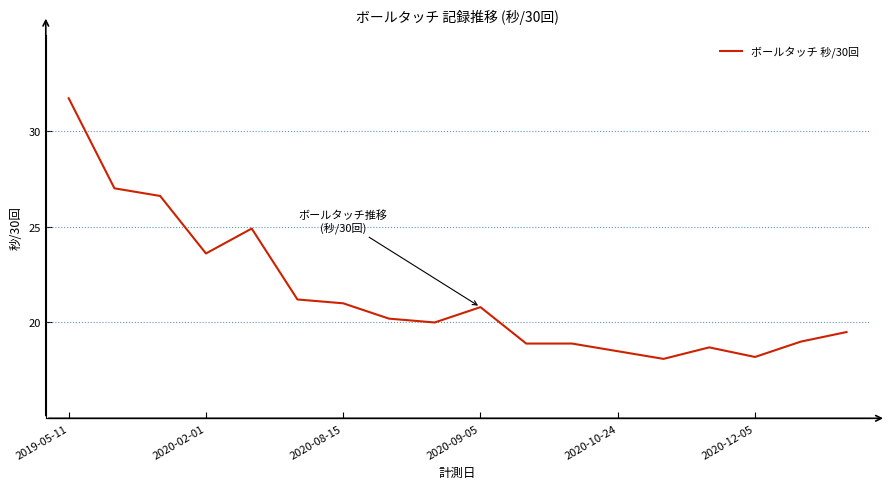

What is the smallest value displayed?

18.1